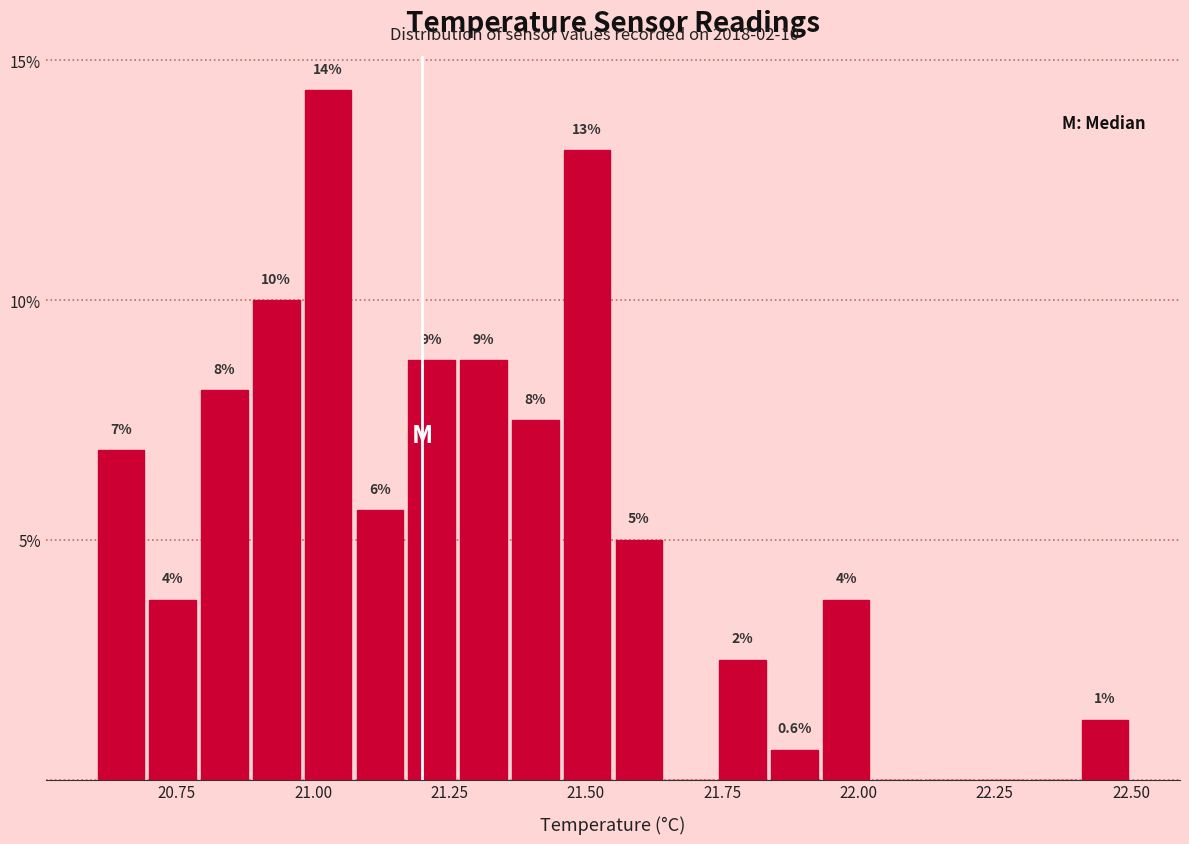

Around what value on the x-axis is the tallest bar? Give the approximate position of its centre, as read against the axis.

21.05